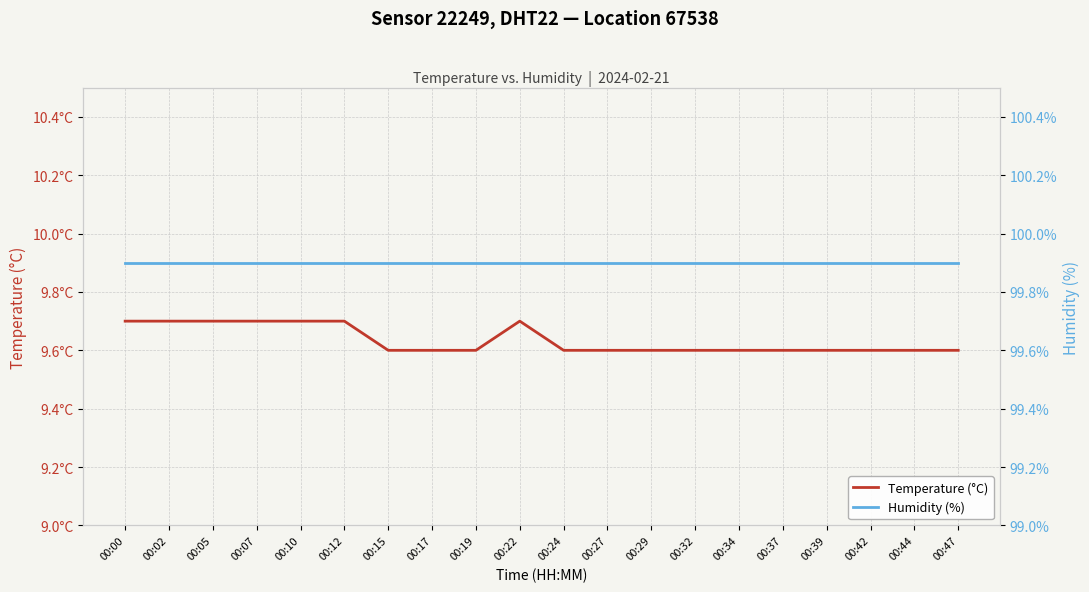

The value of Humidity (%) at 00:19 is 99.9. True or false?

True